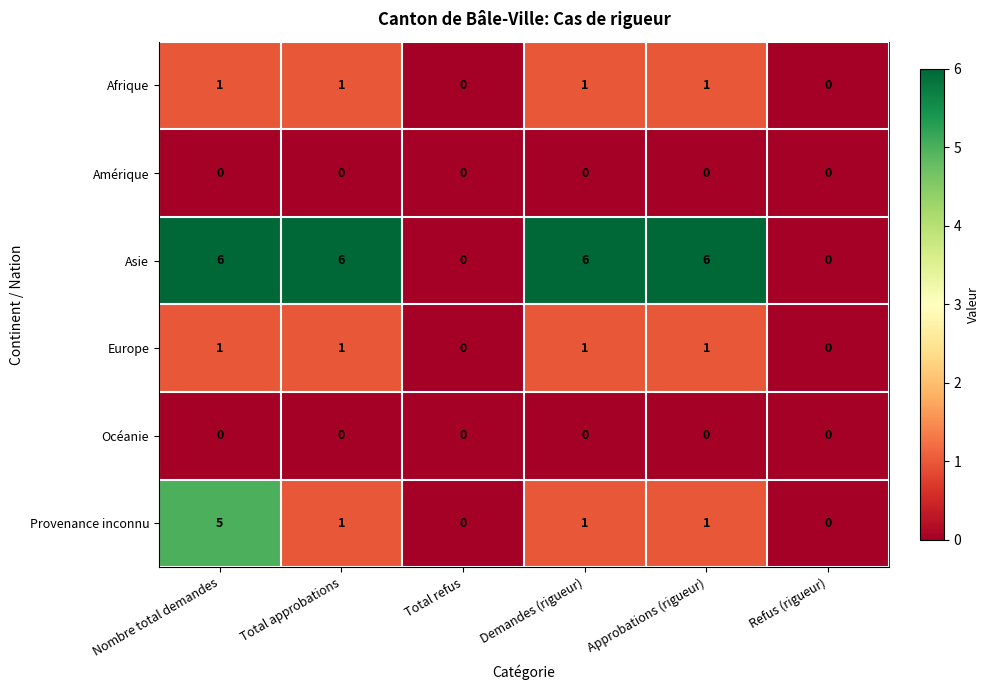

Which series has the largest total across all categories?

Asie